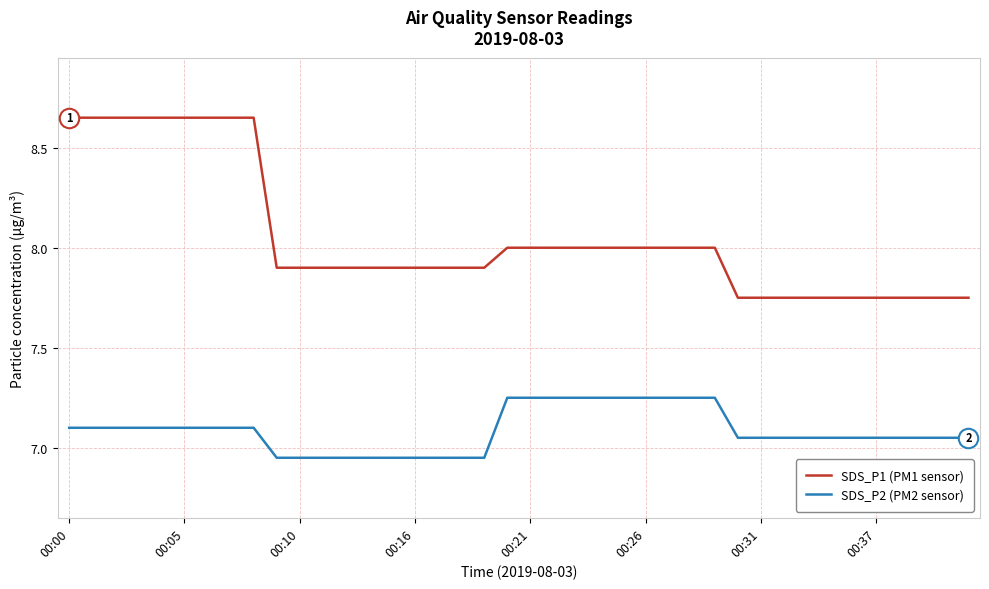

List the series in order of their overall mean, lowest first.

SDS_P2 (PM2 sensor), SDS_P1 (PM1 sensor)